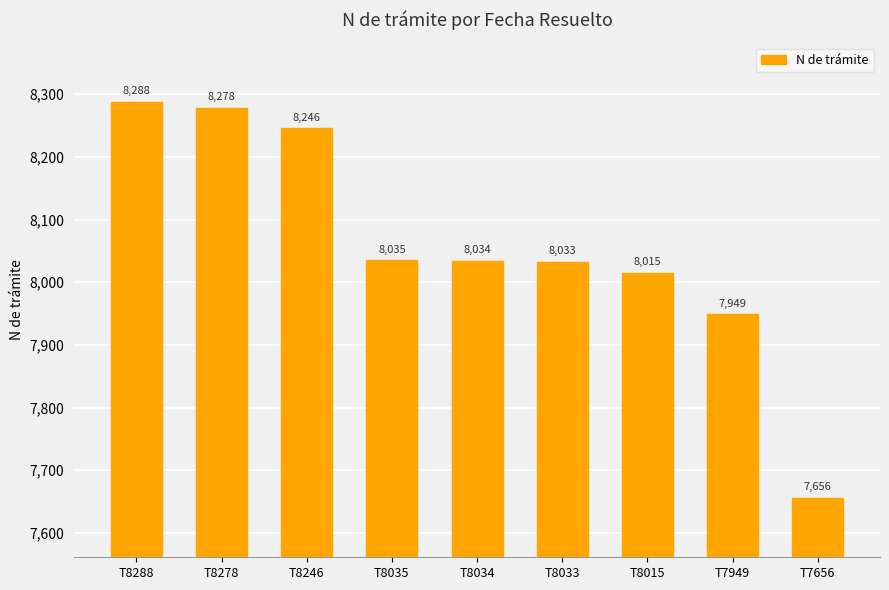

What is the change in value from T8246 to T8034?

-212